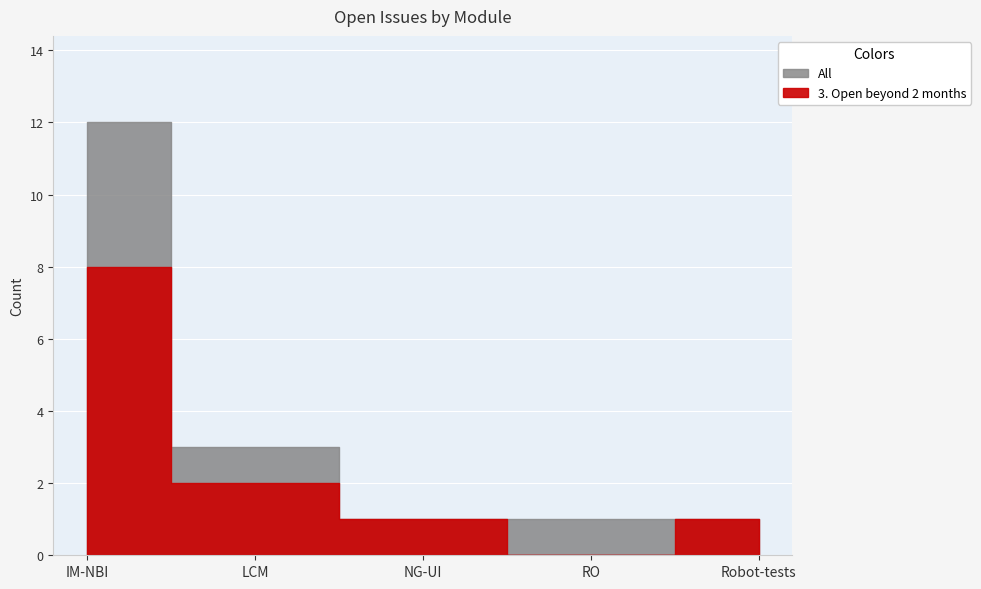

Where is the first local minimum for 3. Open beyond 2 months?

RO